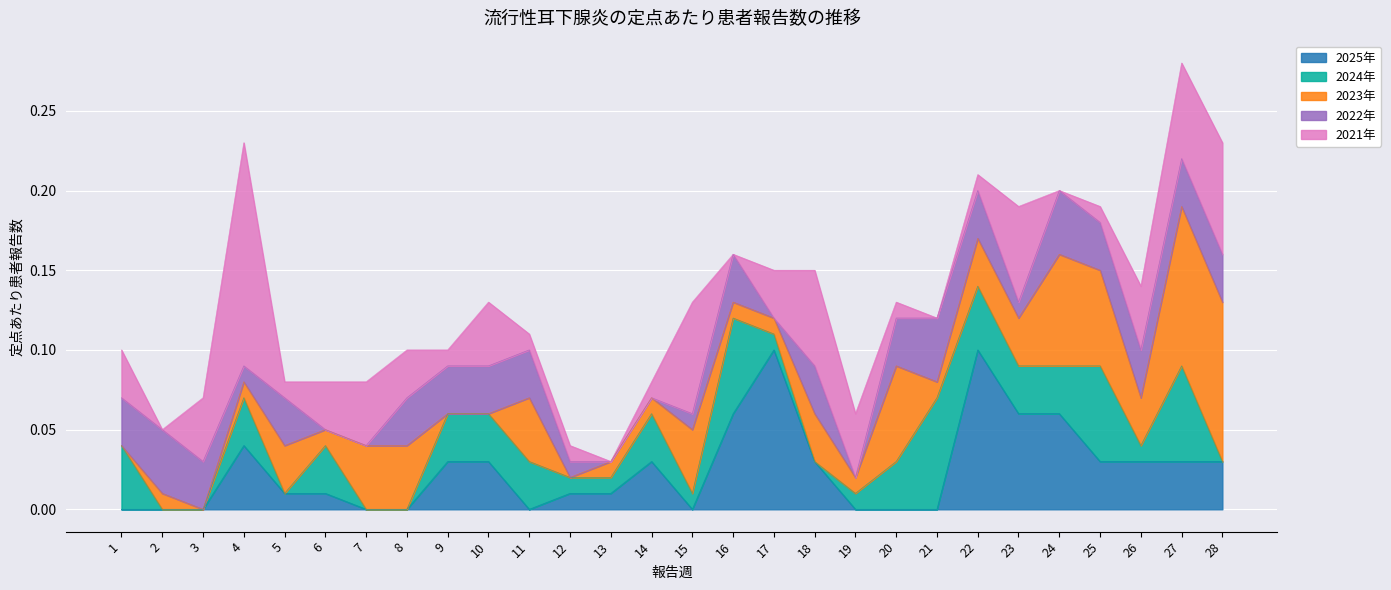

What are all the series names shown in the legend?

2025年, 2024年, 2023年, 2022年, 2021年